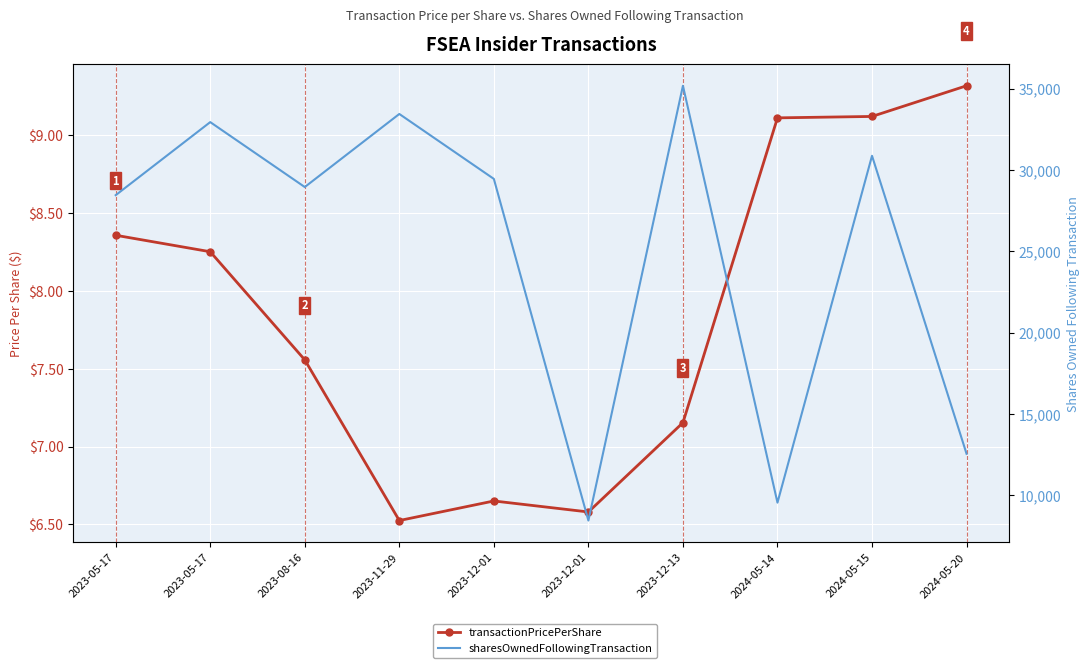

True or false: transactionPricePerShare and sharesOwnedFollowingTransaction intersect in this chart.

False